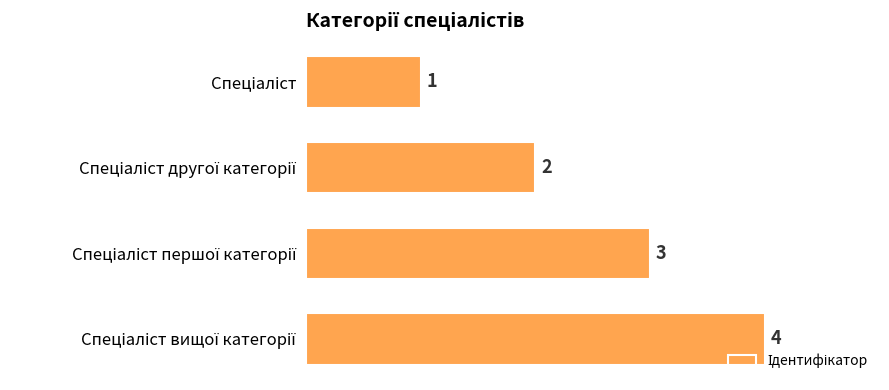

What is the maximum value shown in the chart?

4